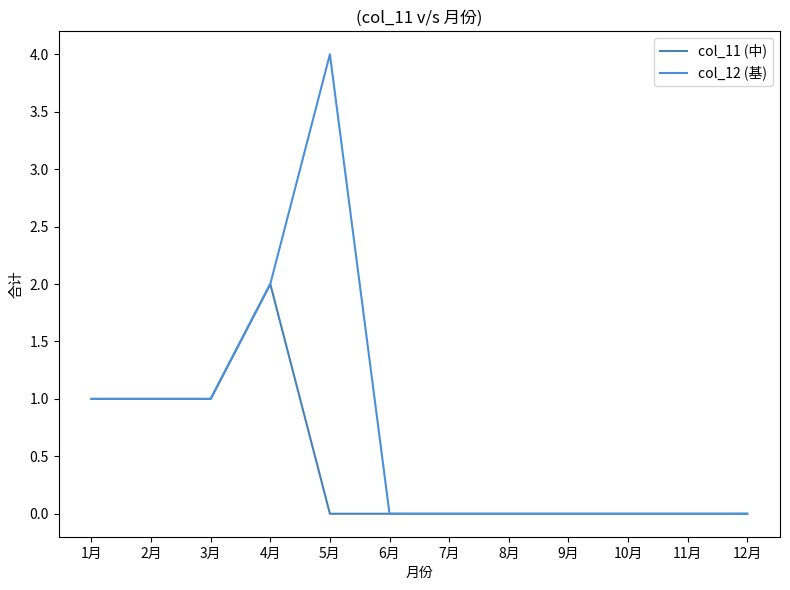

Is it true that col_12 (基) equals 0 at 12月?

True